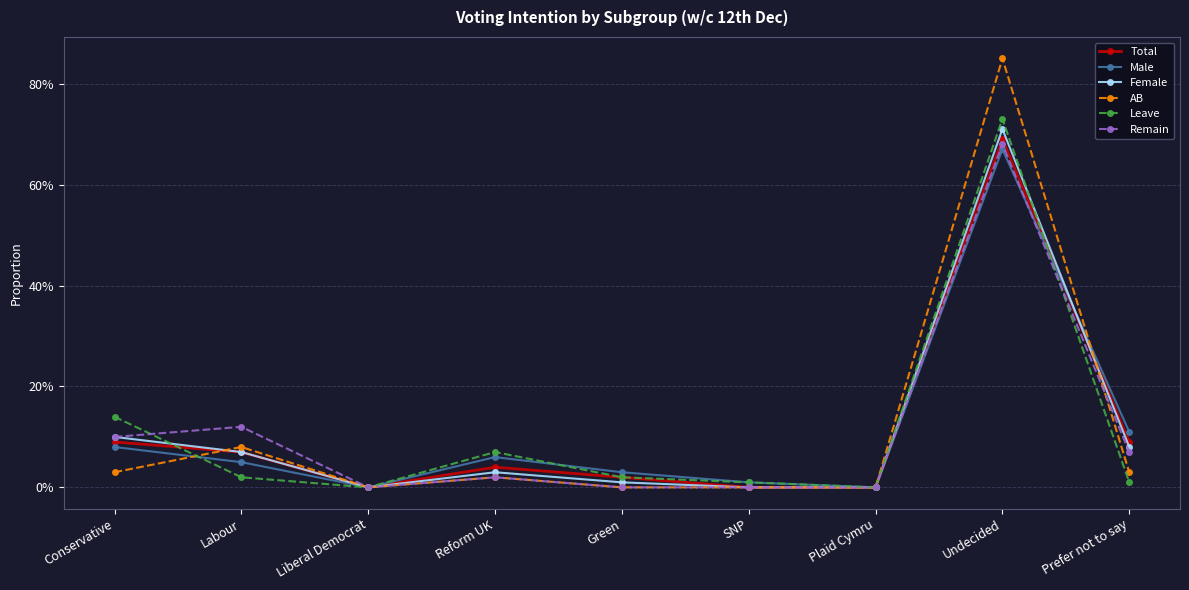

Where is the first local minimum for AB?

Liberal Democrat